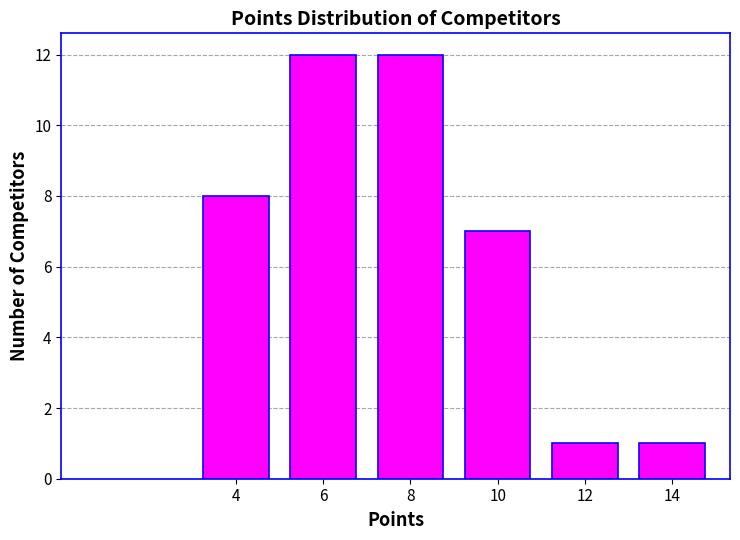

Reading left to right, list all the values displayed in this chart.

4=8	6=12	8=12	10=7	12=1	14=1